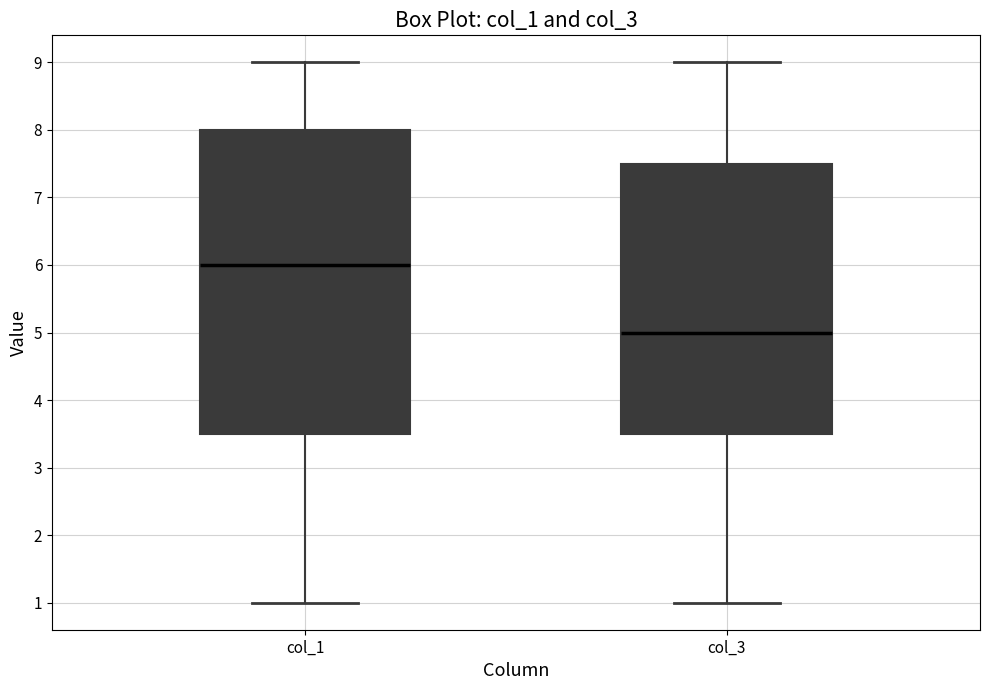

Which box is the tallest, from its lower edge to its upper edge?

col_1